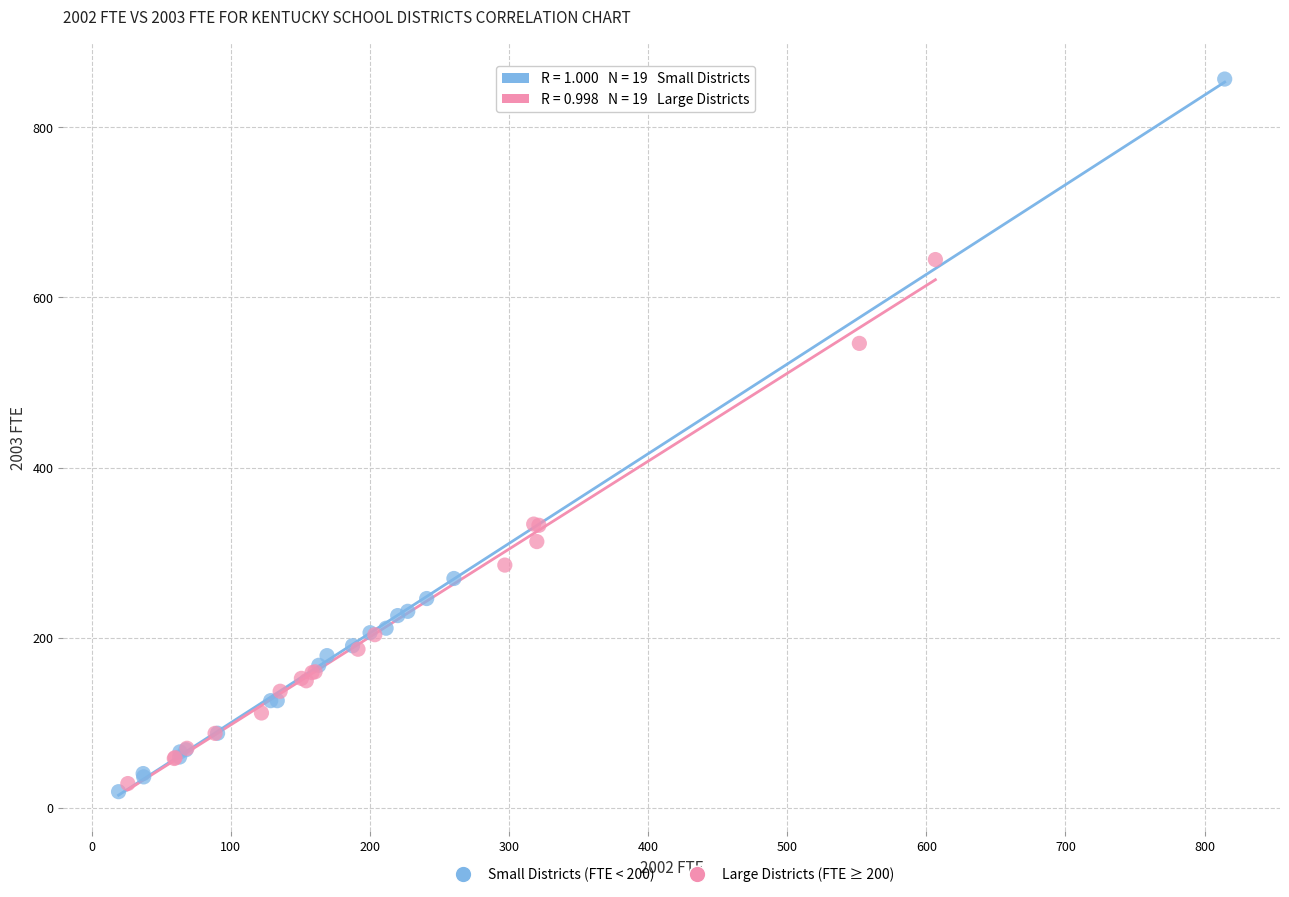

Which series has the largest Y range (max minus min)?

Small Districts (FTE < 200)